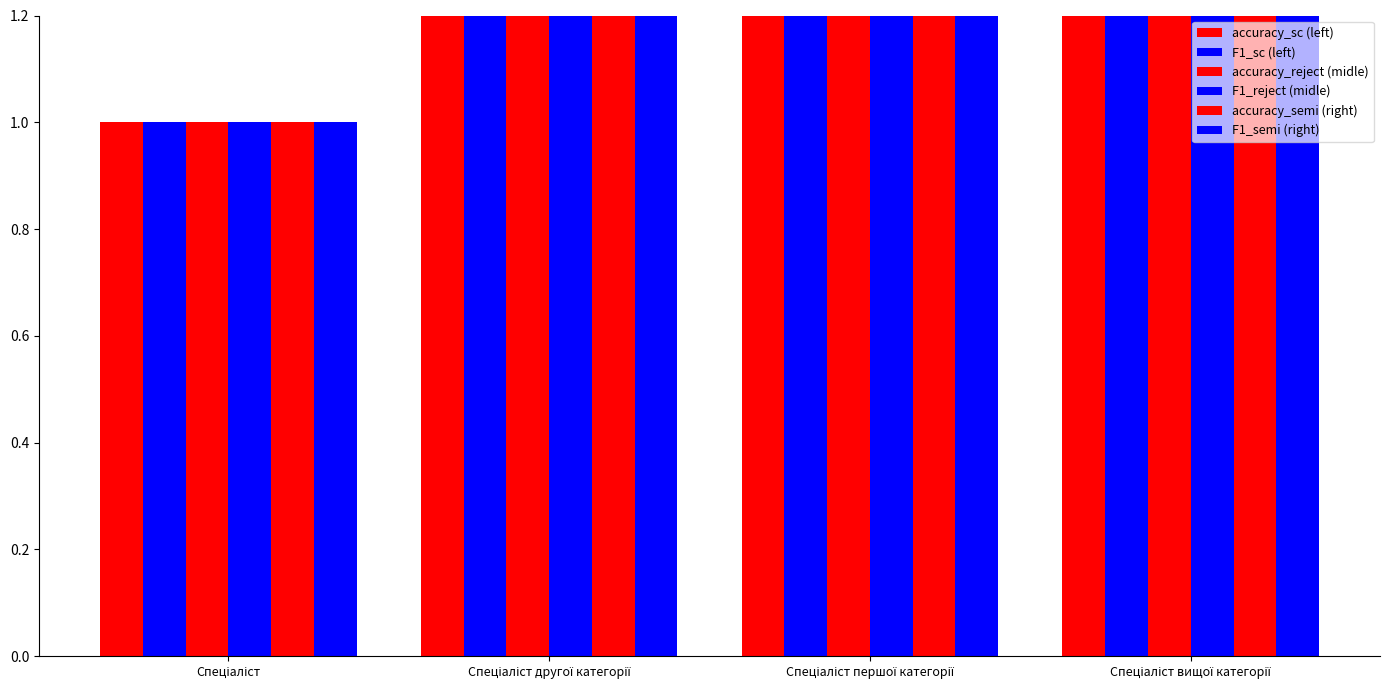

How many bars are there in each group?

6